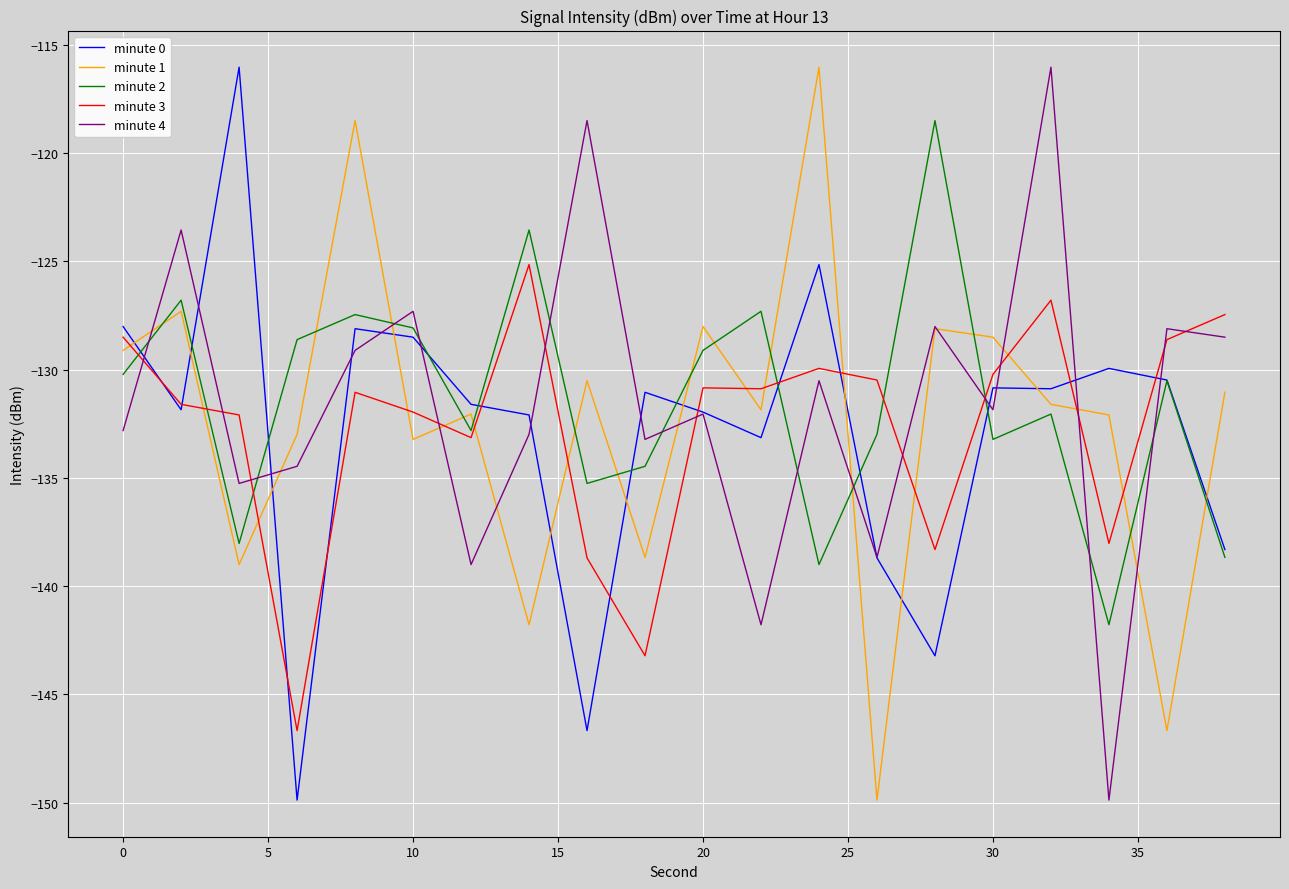

What is the maximum value shown in the chart?

-116.0